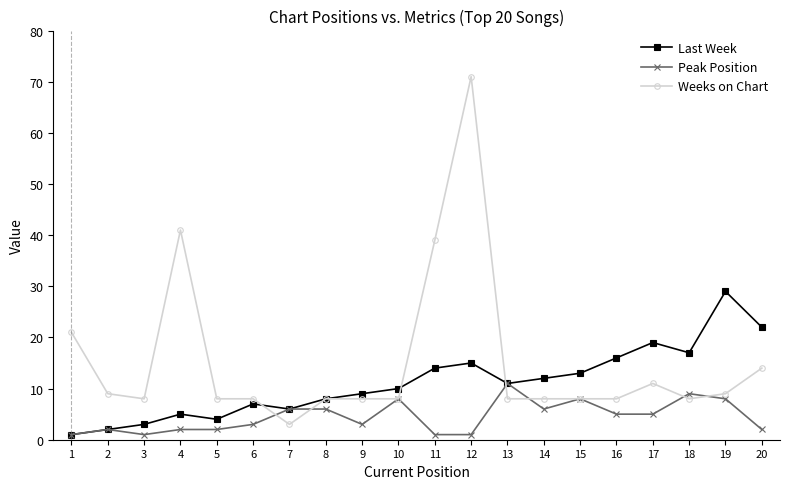

The Last Week series shows 29 at 17. True or false?

False